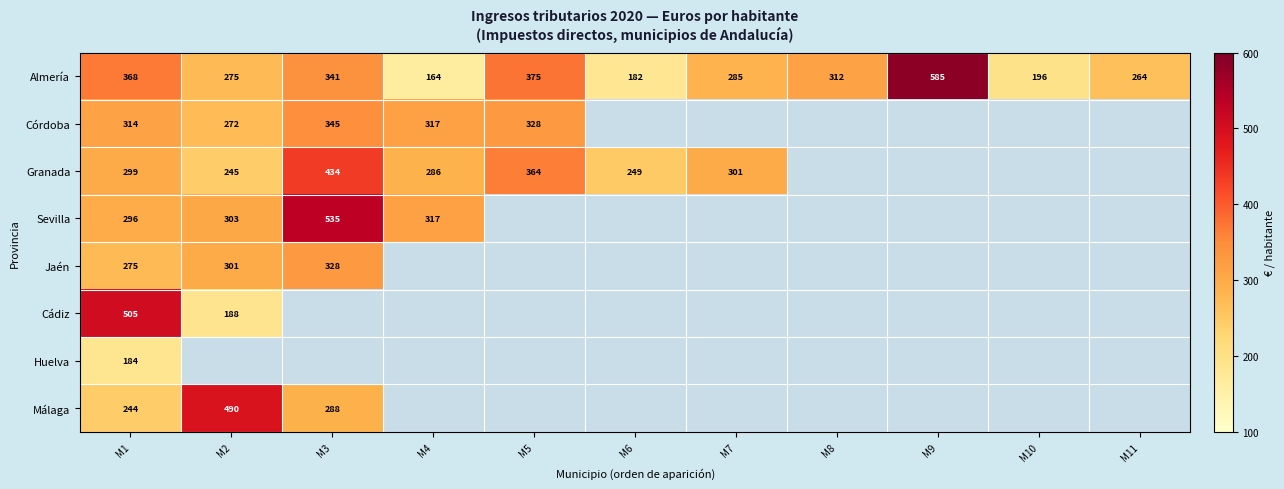

Is the value of Sevilla at M3 greater than the value of Córdoba at M3?

Yes